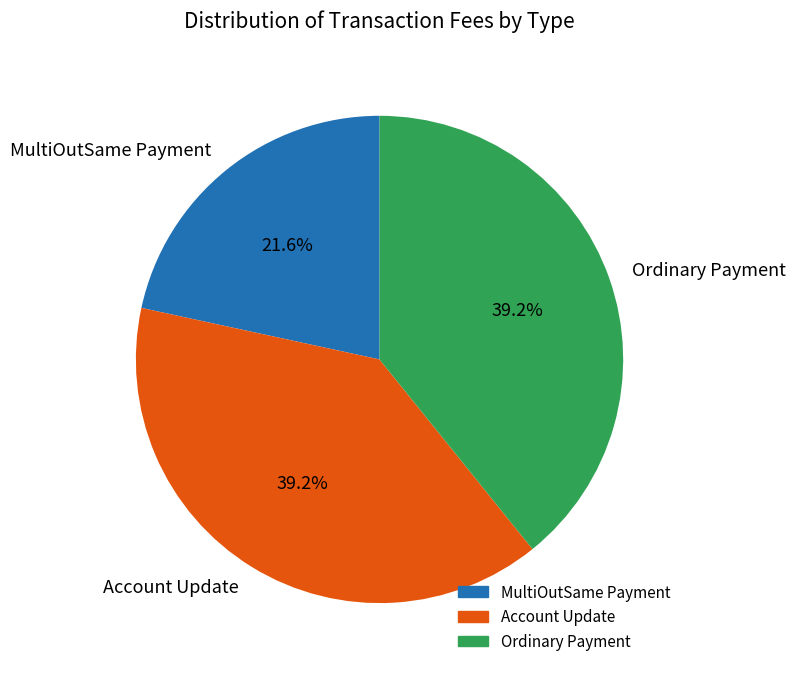

What is the smallest slice in the pie chart?

MultiOutSame Payment